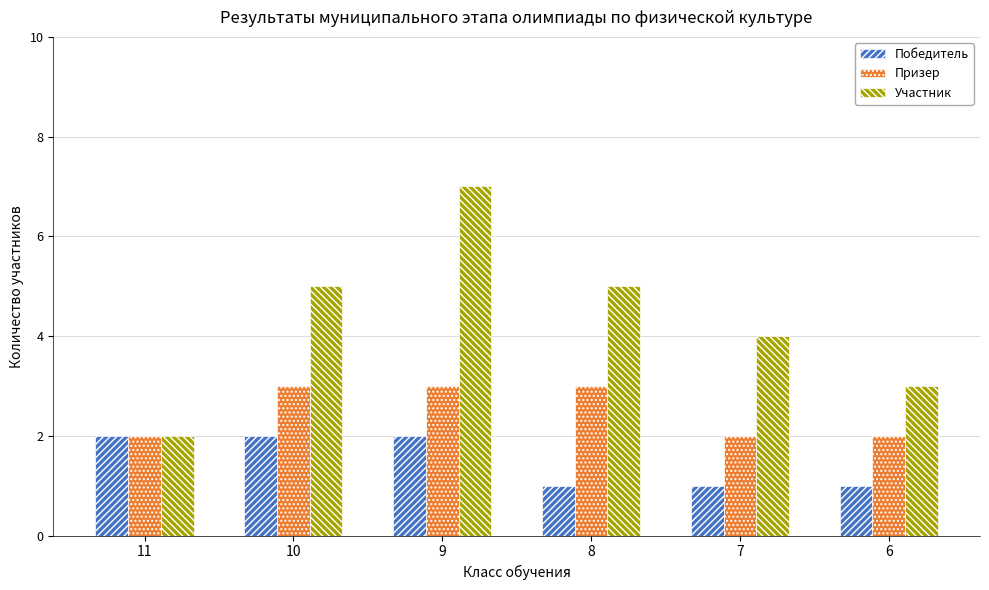

Reading right to left, list all the values displayed in this chart.

Победитель: 1	1	1	2	2	2
Призер: 2	2	3	3	3	2
Участник: 3	4	5	7	5	2